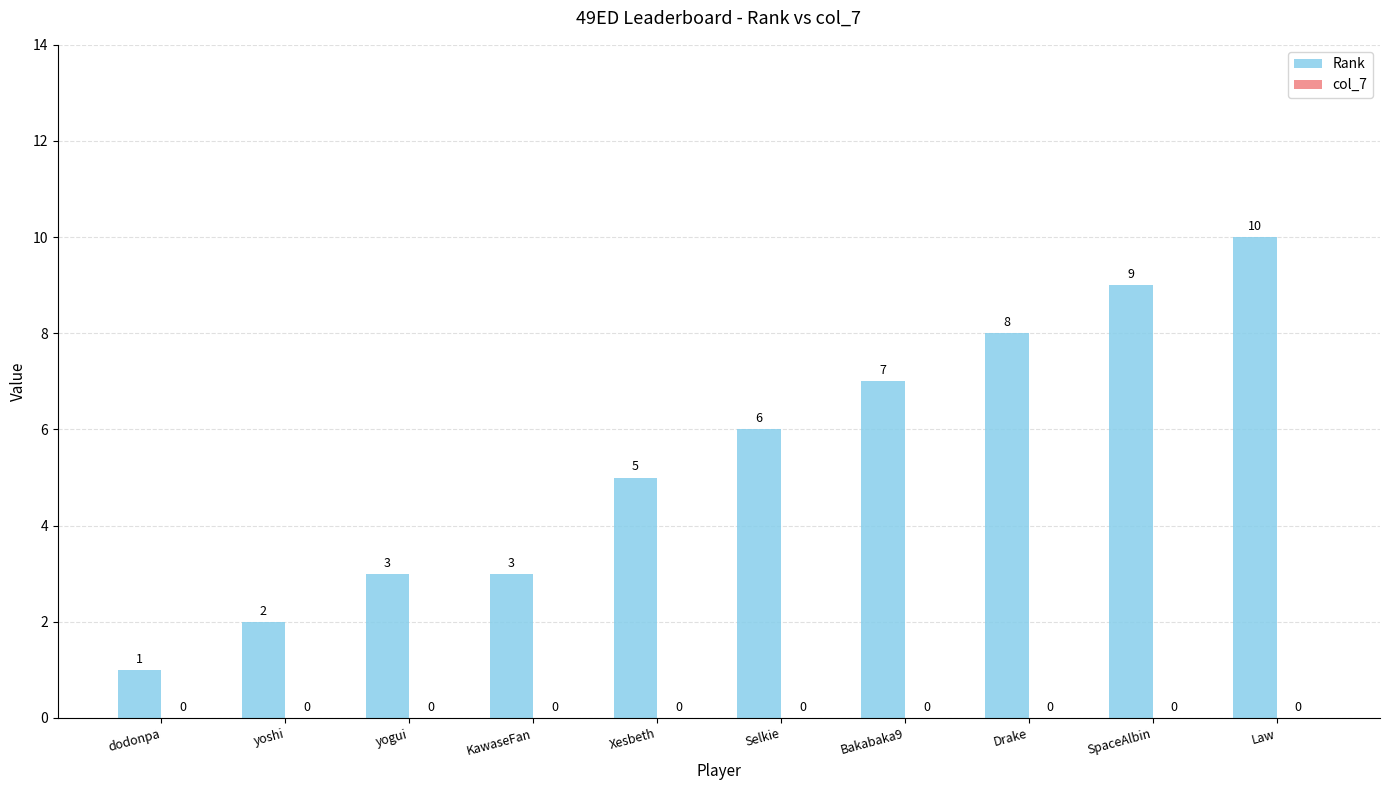

What is the greatest value displayed?

10